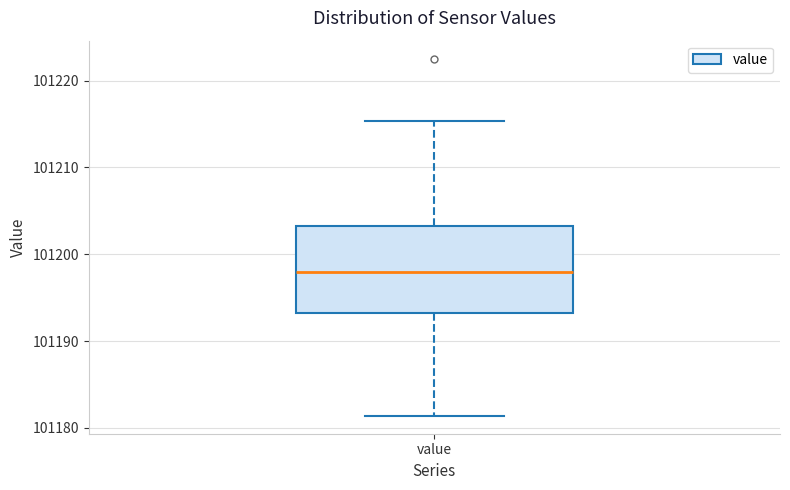

Transcribe this box plot: give where the median line is, the range the box spans, and where the two whiskers end, as read against the y-axis. The values are not printed on the chart, so give them approximately, as read against the axis.

median 101198, box 101193 to 101203, whiskers 101181 to 101215